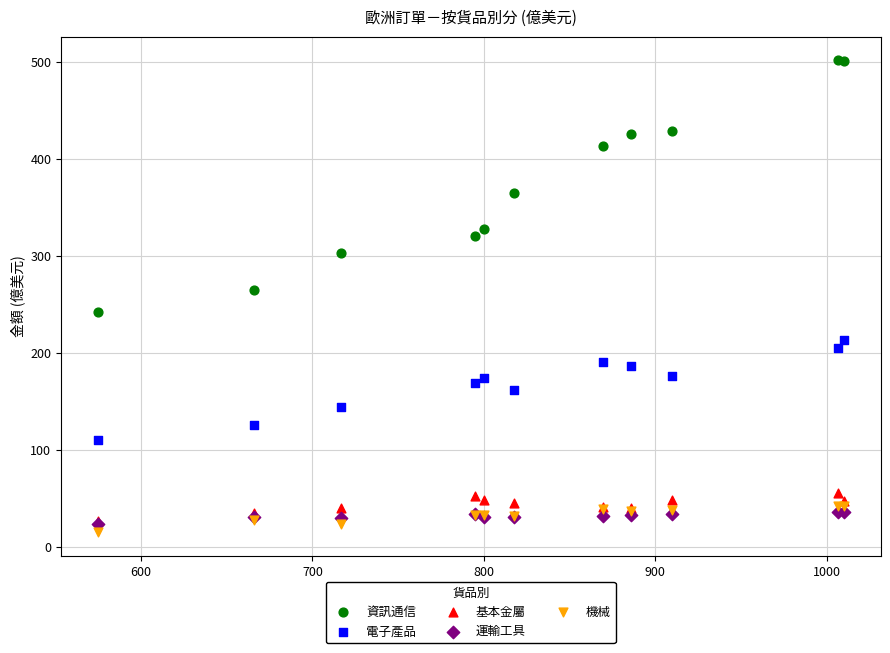

In the 資訊通信 series, what Y value is closest to 371?

364.8